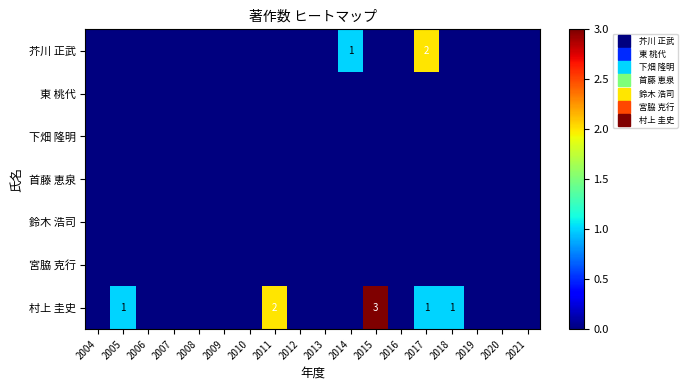

Rank the categories by 東 桃代 value from highest to lowest.

2004, 2005, 2006, 2007, 2008, 2009, 2010, 2011, 2012, 2013, 2014, 2015, 2016, 2017, 2018, 2019, 2020, 2021